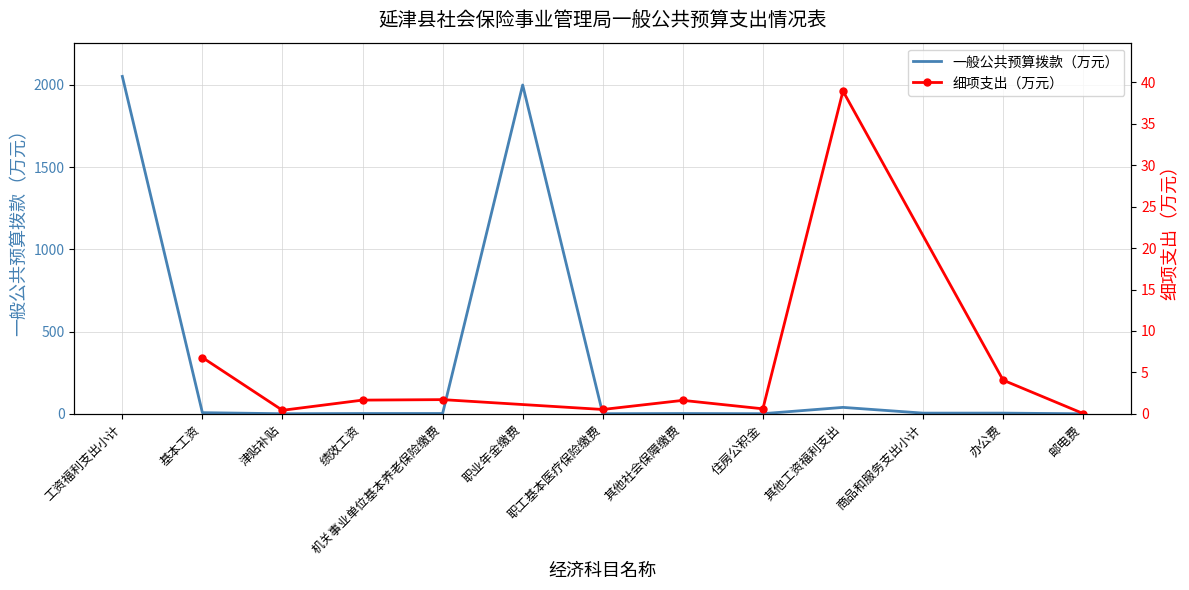

Read the 一般公共预算拨款（万元） value at 职业年金缴费.

2000.0